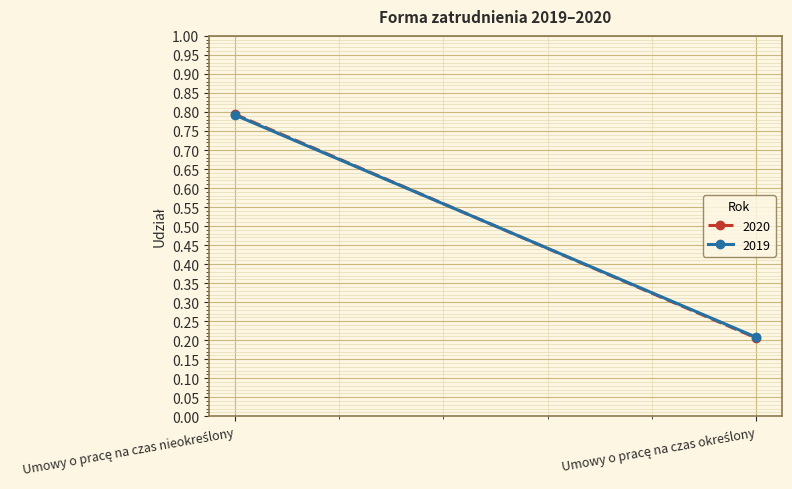

Rank the categories by 2020 value from highest to lowest.

Umowy o pracę na czas nieokreślony, Umowy o pracę na czas określony